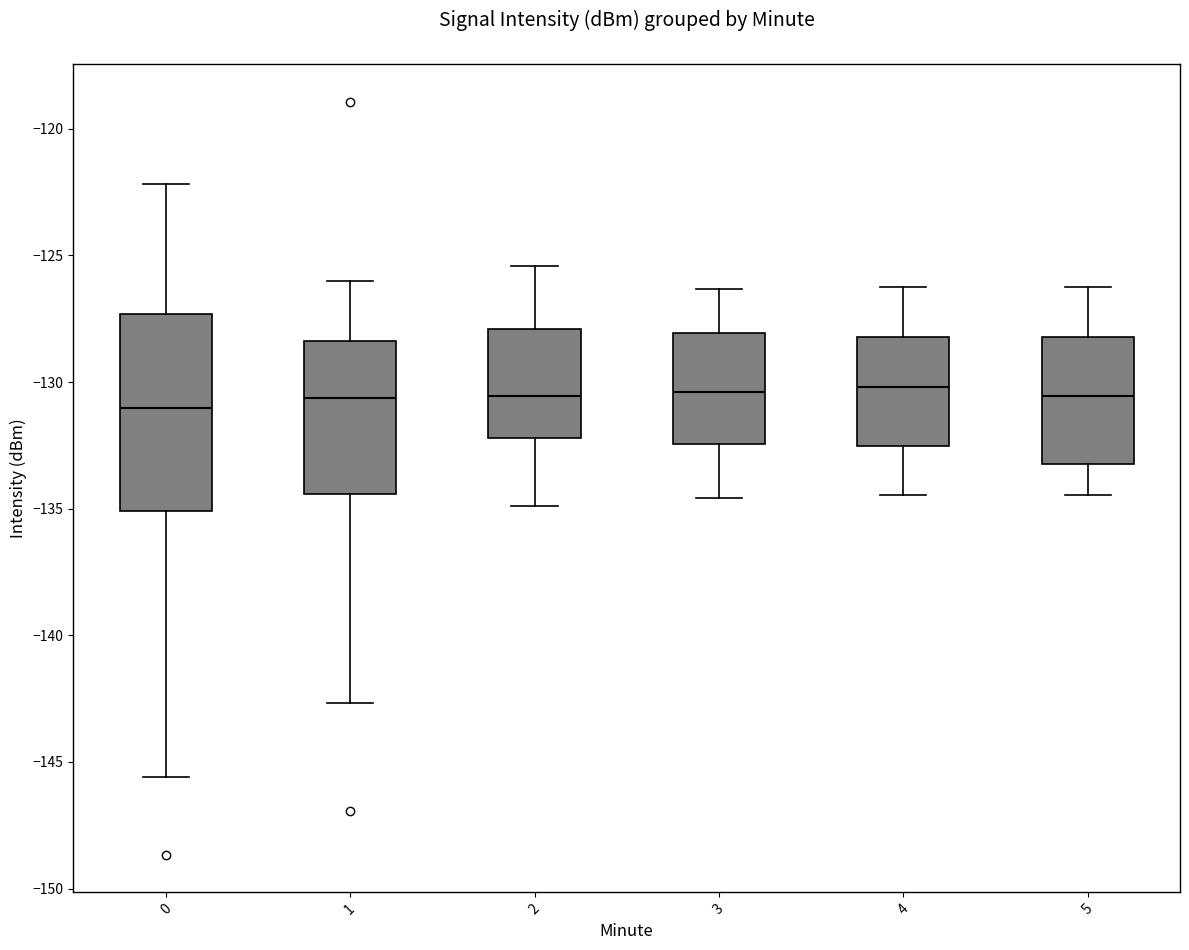

Which box is the tallest, from its lower edge to its upper edge?

0